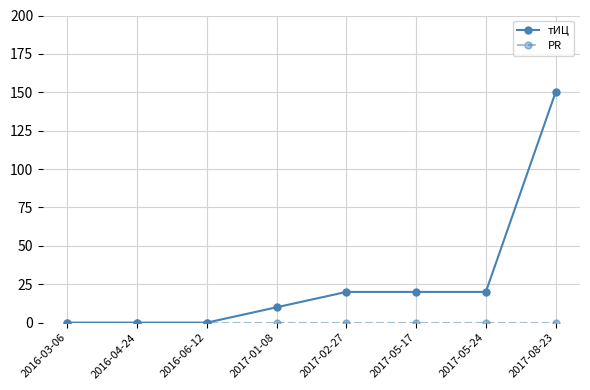

What is the maximum value shown in the chart?

150